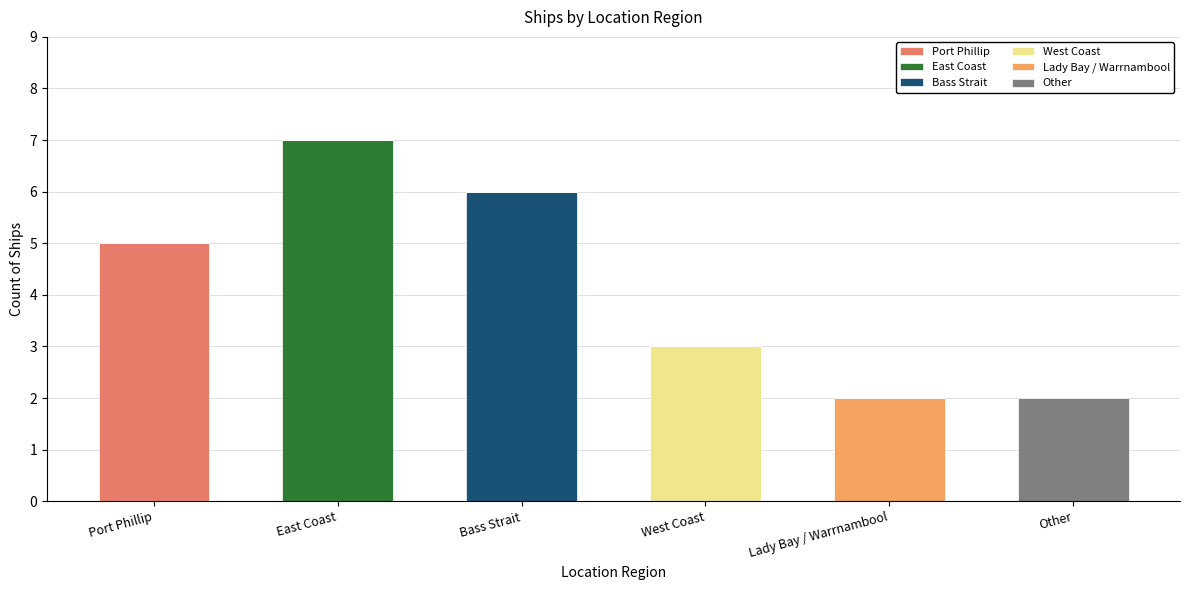

Which category has the highest value in the Port Phillip series?

Port Phillip